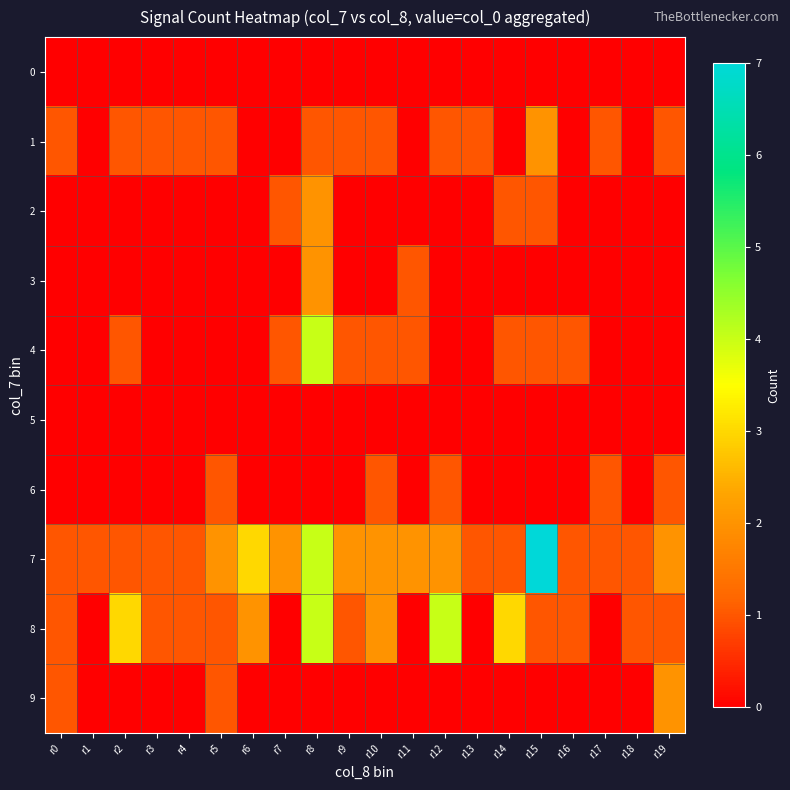

Which category has the lowest value across all series?

r0